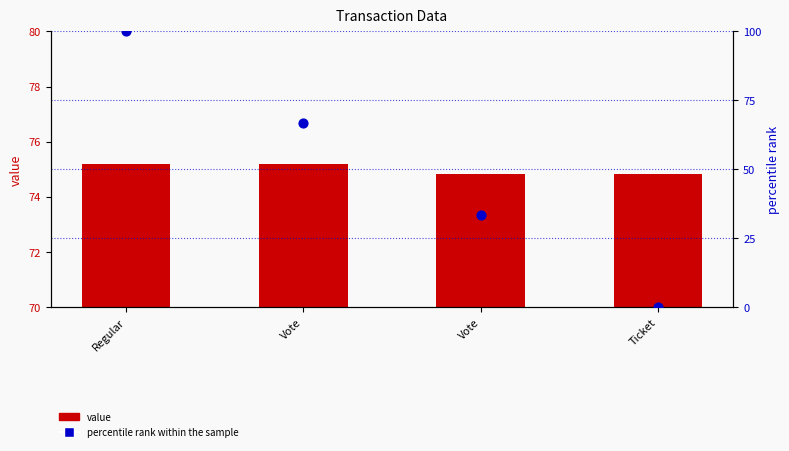

Which series contains the highest Y value?

percentile rank within the sample